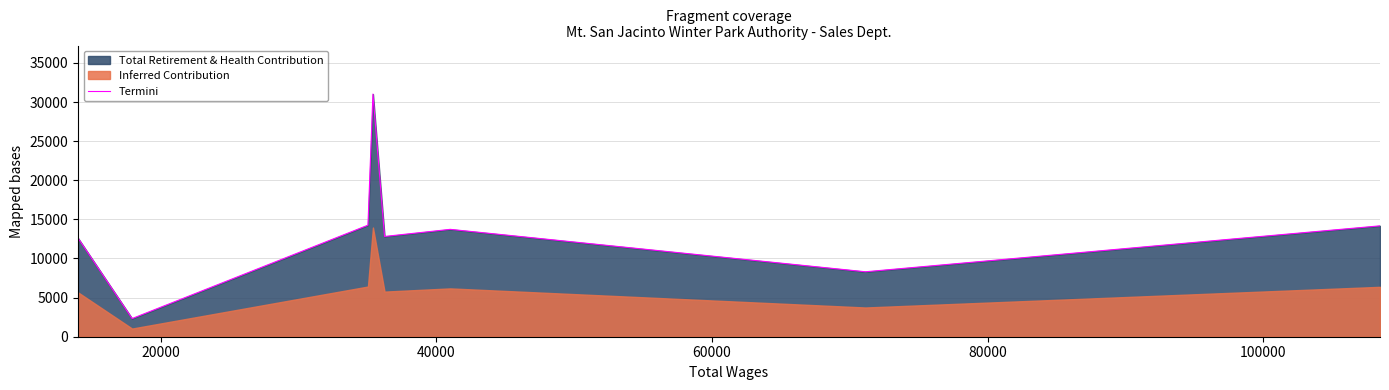

What is the minimum value for Termini?

2321